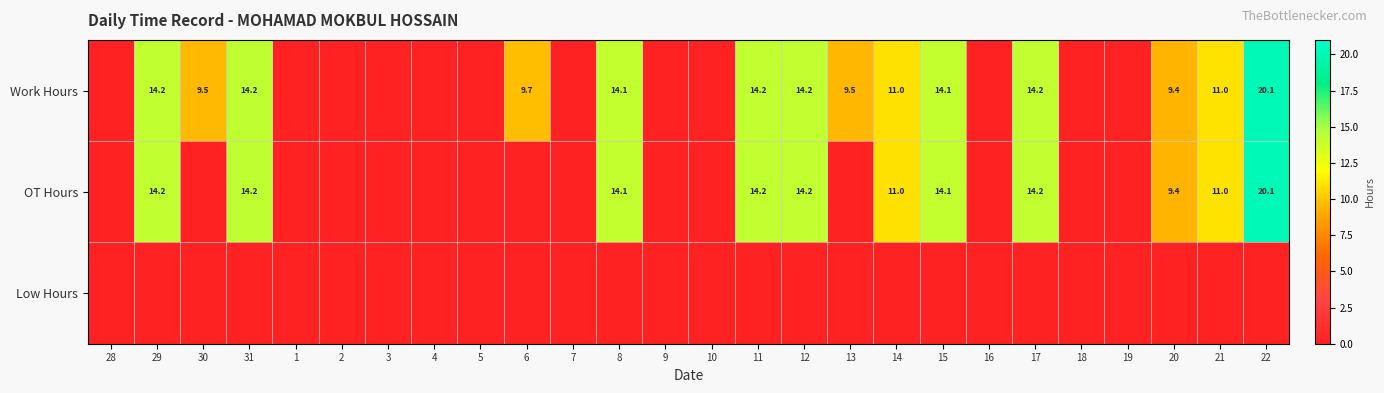

True or false: Work Hours has a value of 14.1 at 15.

True